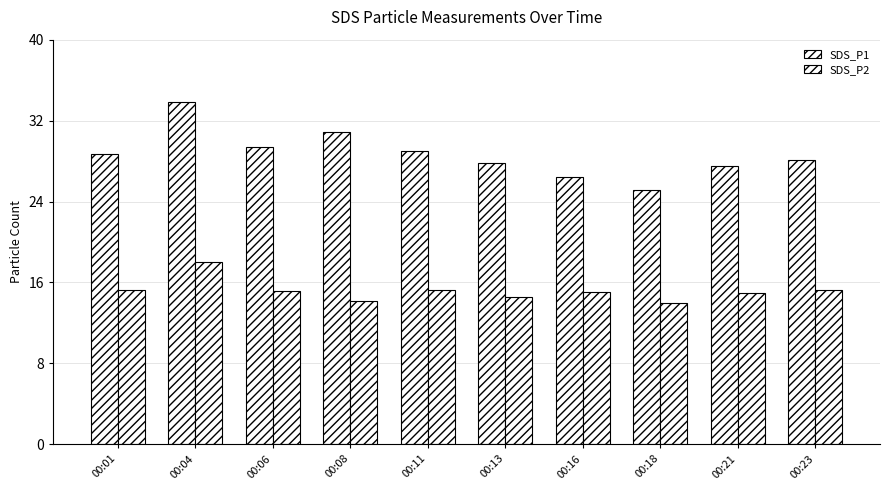

How many bars are there in each group?

2